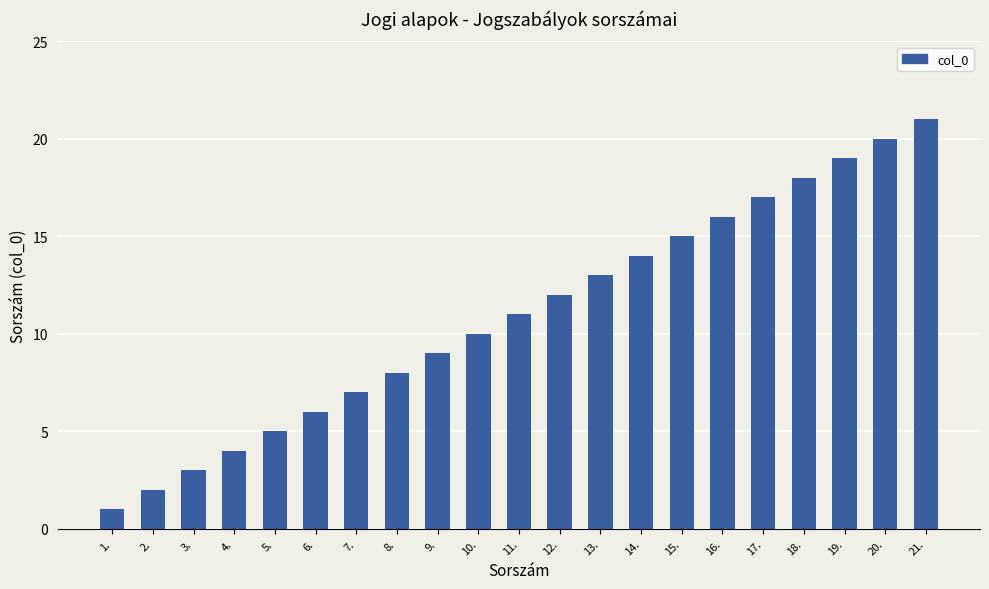

How many data points are less than 11?

10